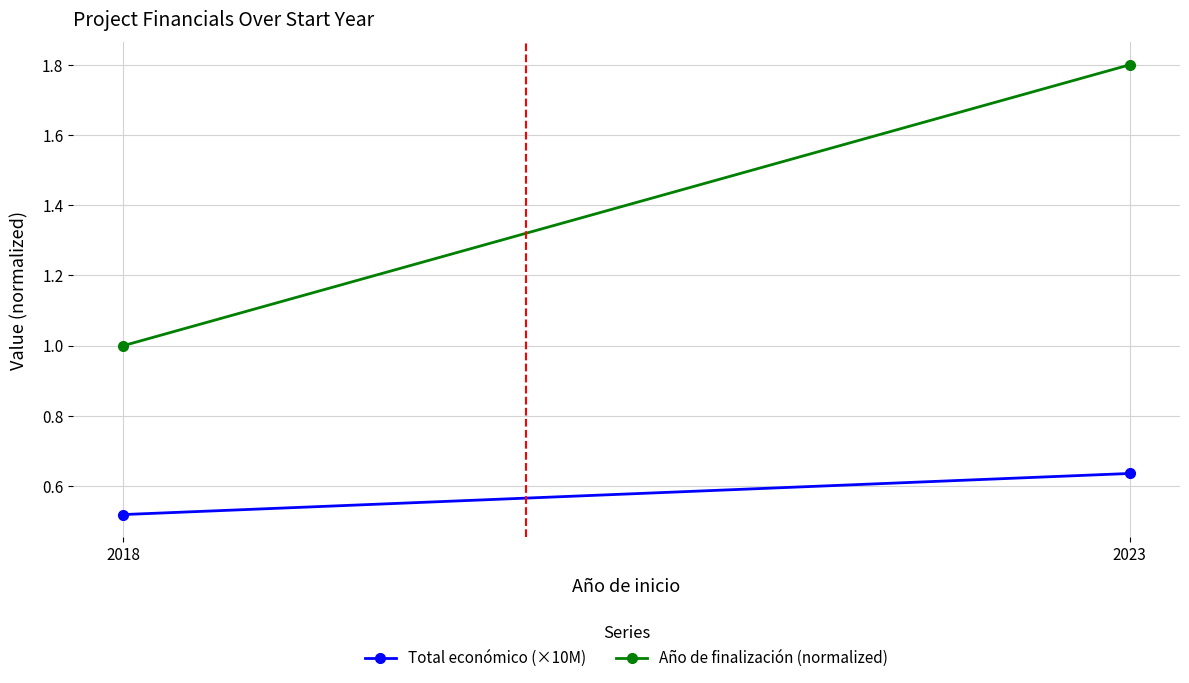

Is it true that Total económico (×10M) equals 0.5 at 2018?

True